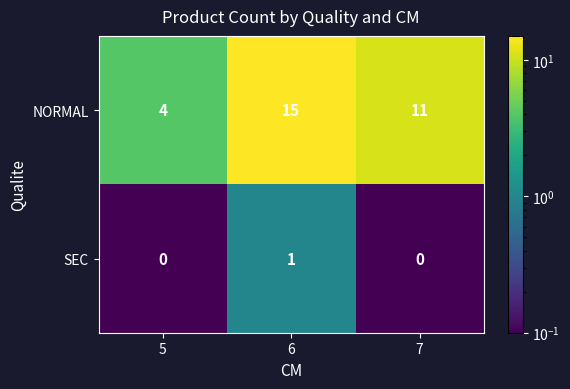

What is the sum of the NORMAL values at 6 and 7?

26